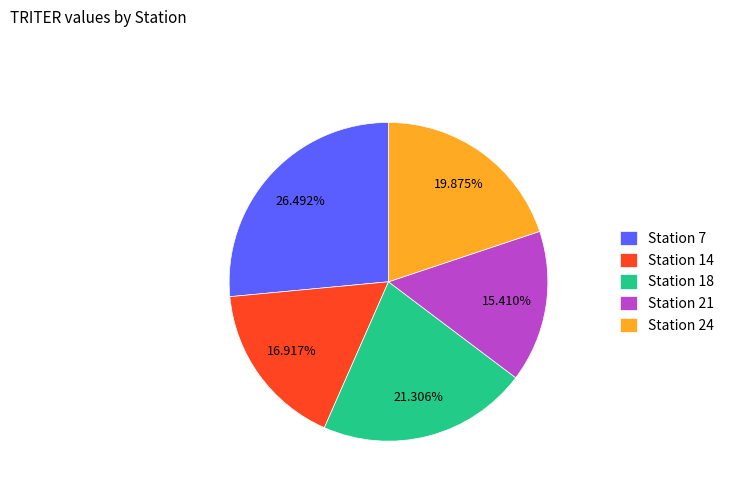

Rank the categories by value from highest to lowest.

Station 7, Station 18, Station 24, Station 14, Station 21